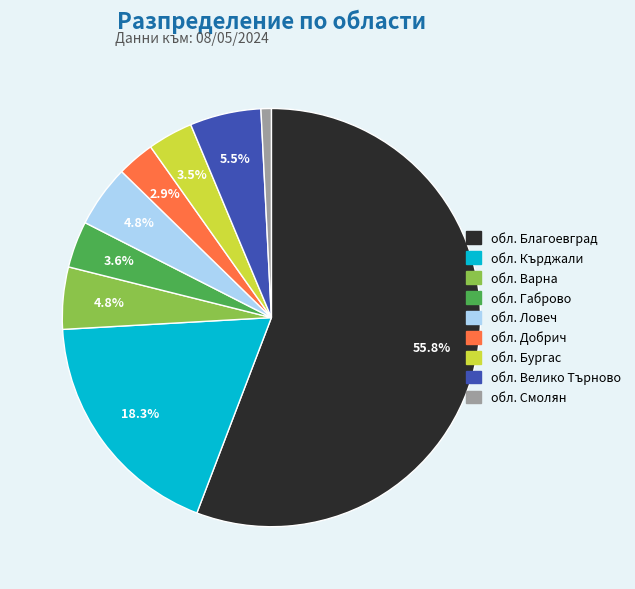

How much of the chart is everything except обл. Габрово?

96.4%